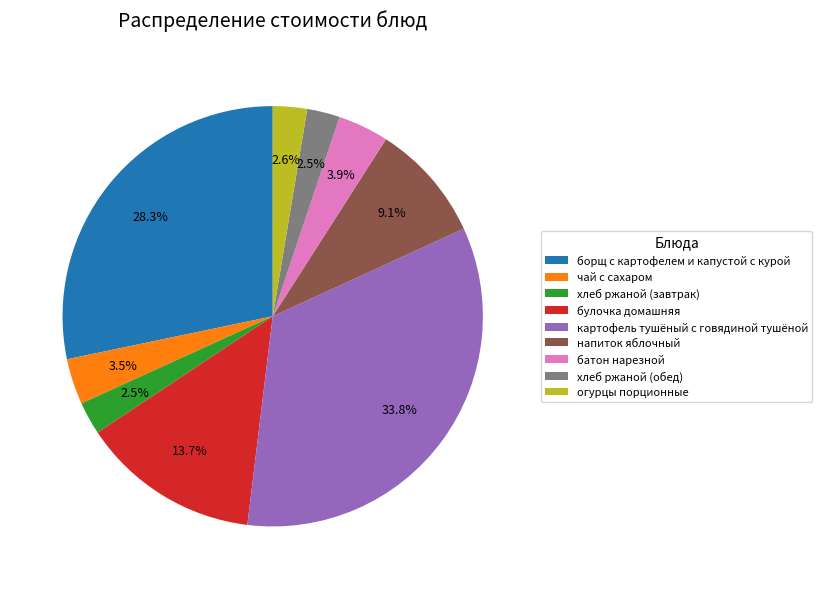

What portion of the pie excludes напиток яблочный?

90.9%